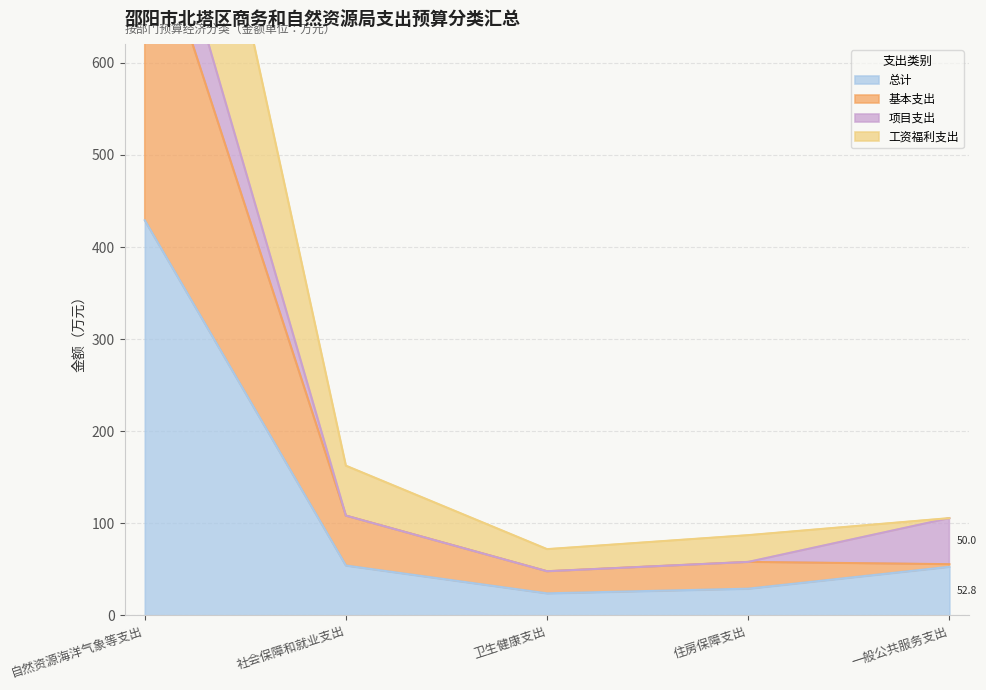

The value of 基本支出 at 卫生健康支出 is 48.0. True or false?

True